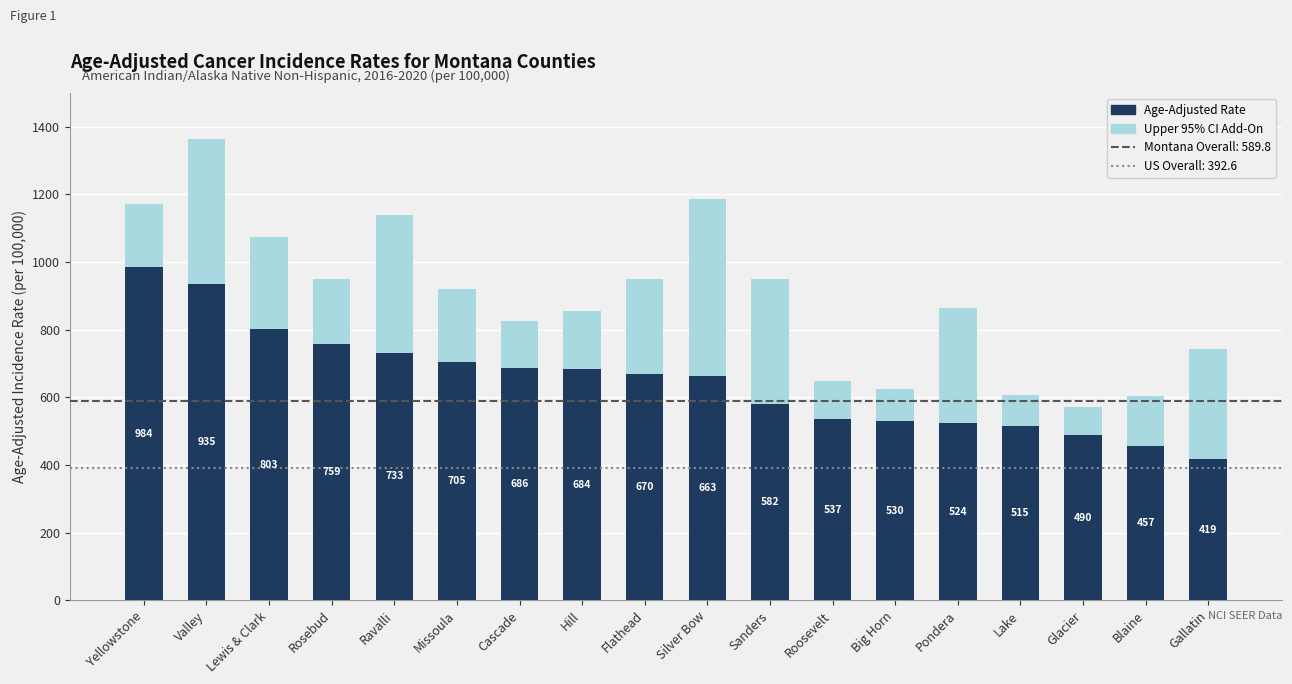

Where does the Age-Adjusted Rate series first go above 670?

Yellowstone